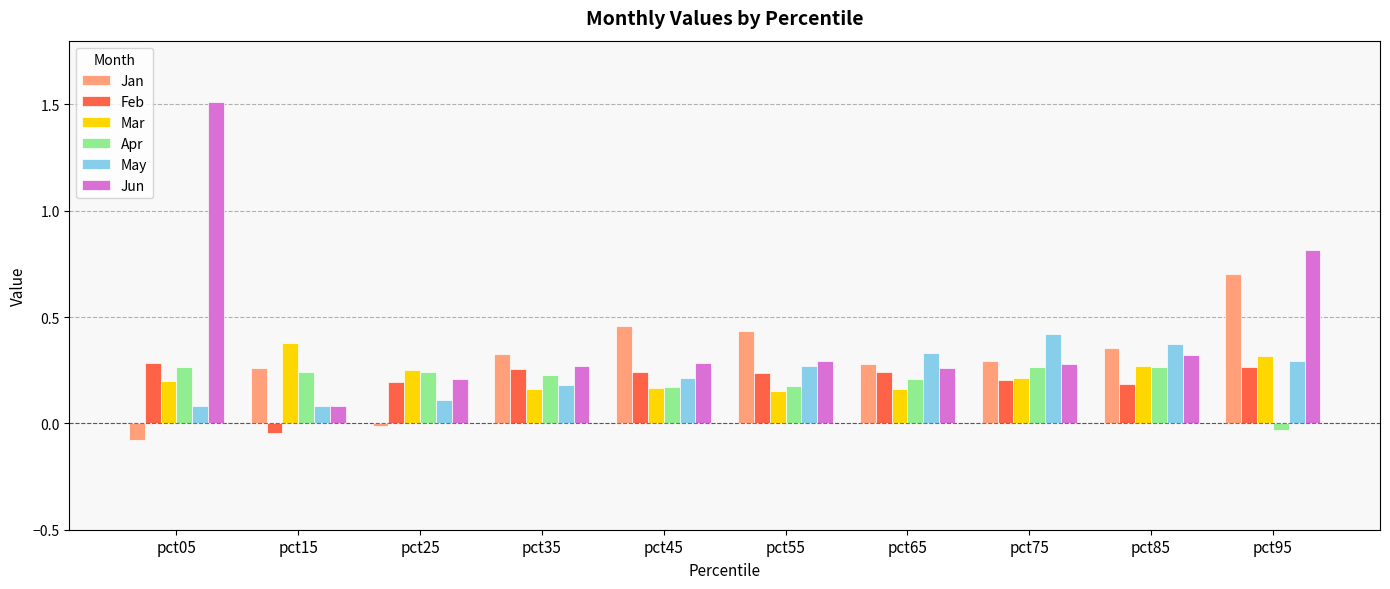

Which series has the largest total across all categories?

Jun